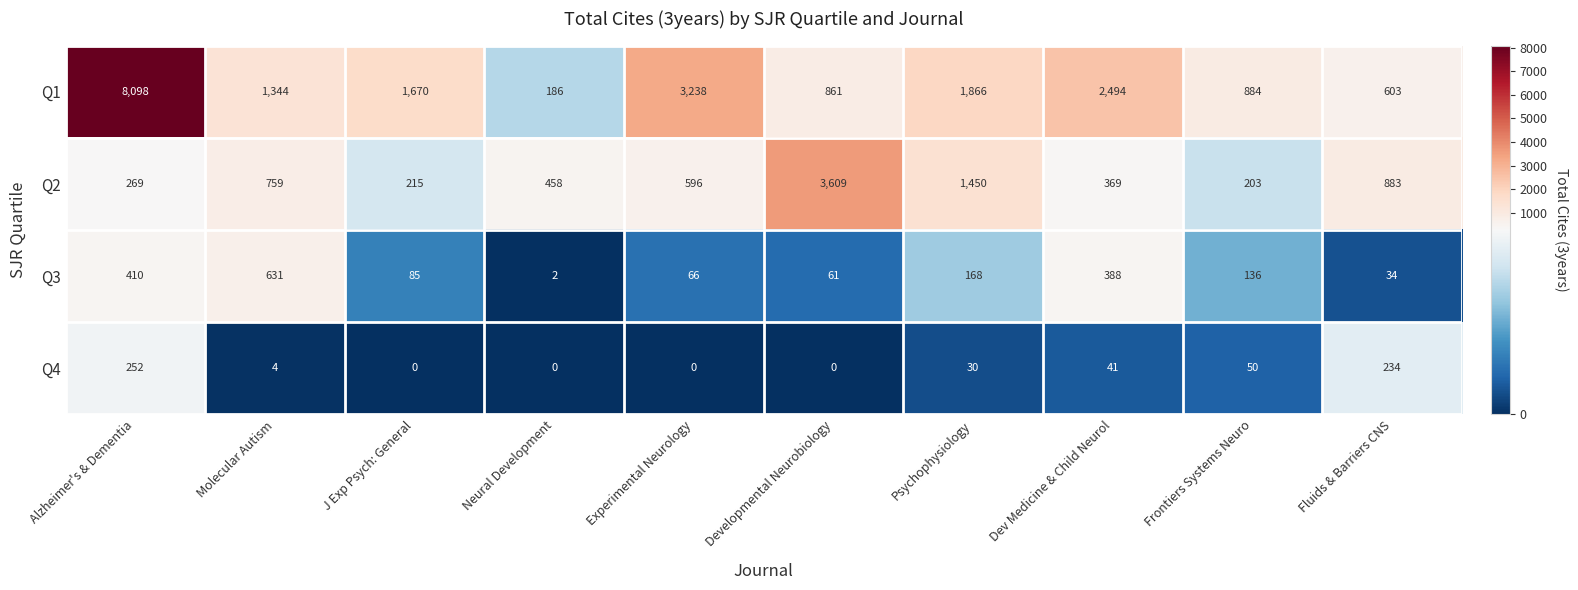

What is the average value of the Q2 series?

881